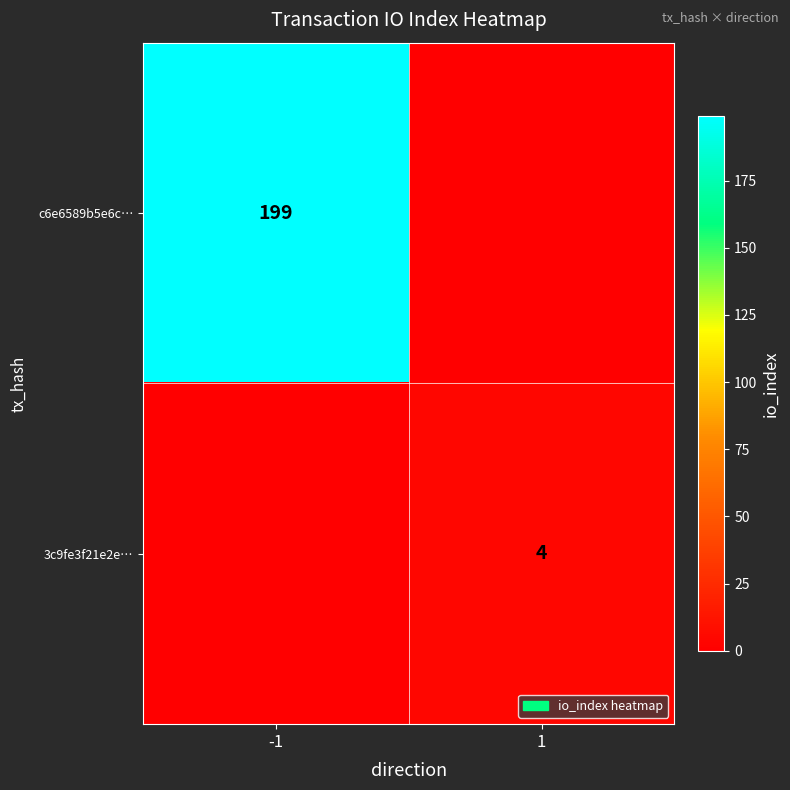

The 3c9fe3f21e2e… series shows 4 at 1. True or false?

True